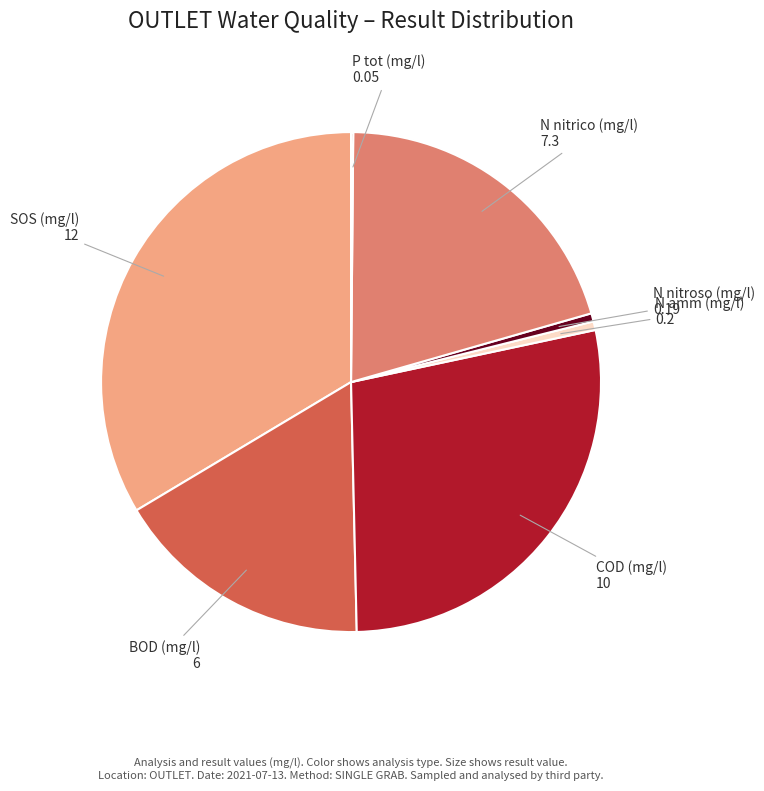

Between COD (mg/l) and BOD (mg/l), which is larger?

COD (mg/l)